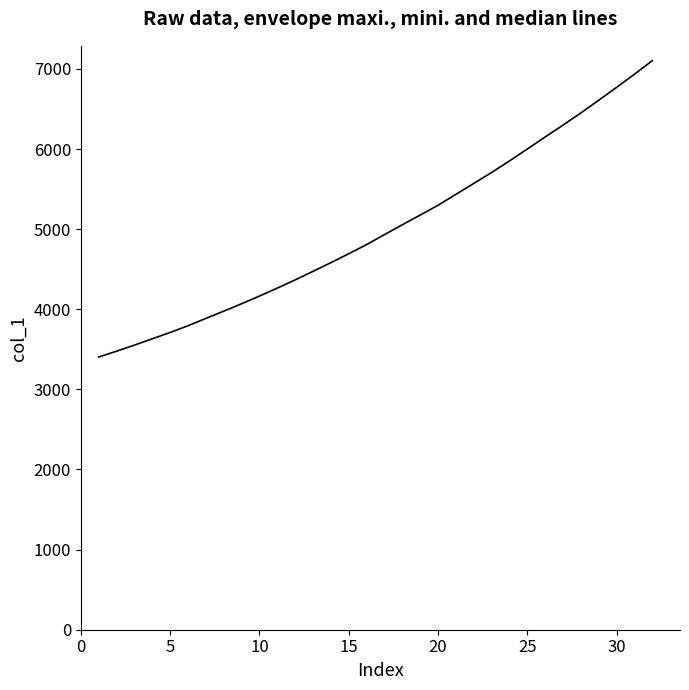

What is the greatest value displayed?

7103.4